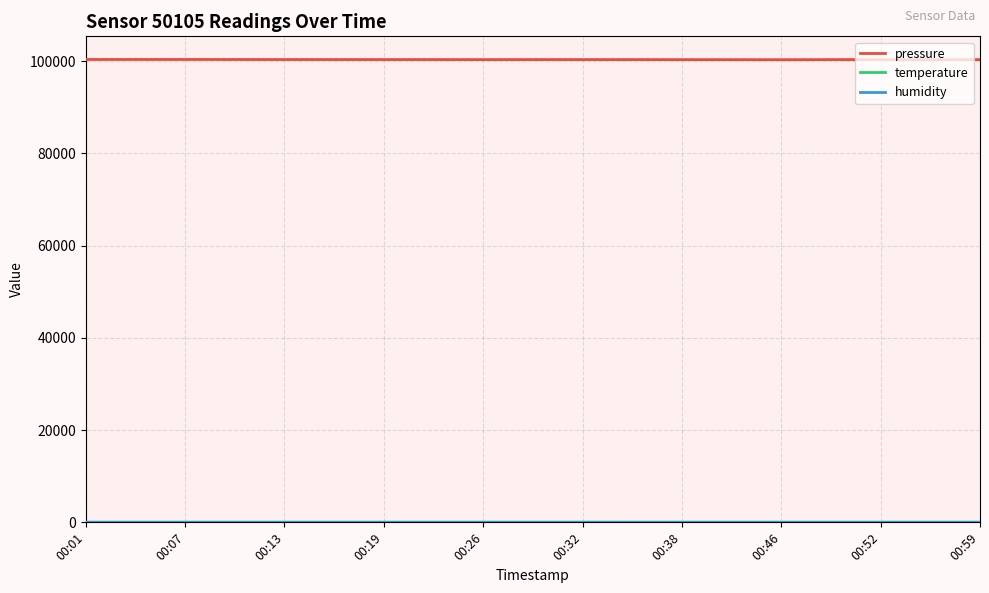

What is the greatest value displayed?

100342.0